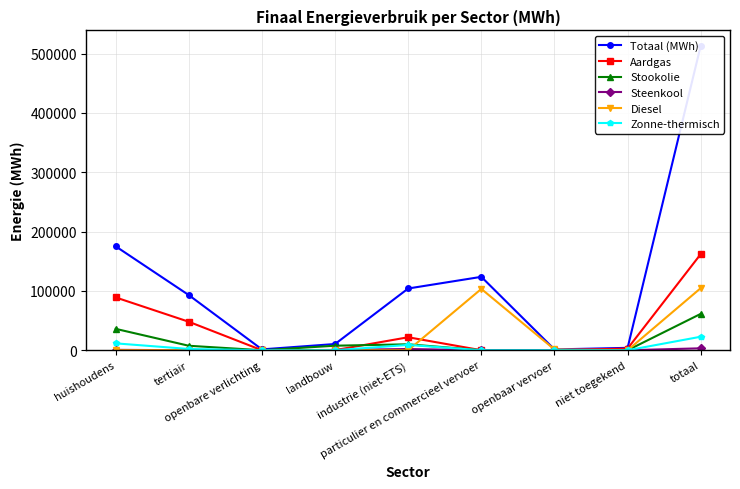

How many interior local peaks does the Steenkool series have?

1